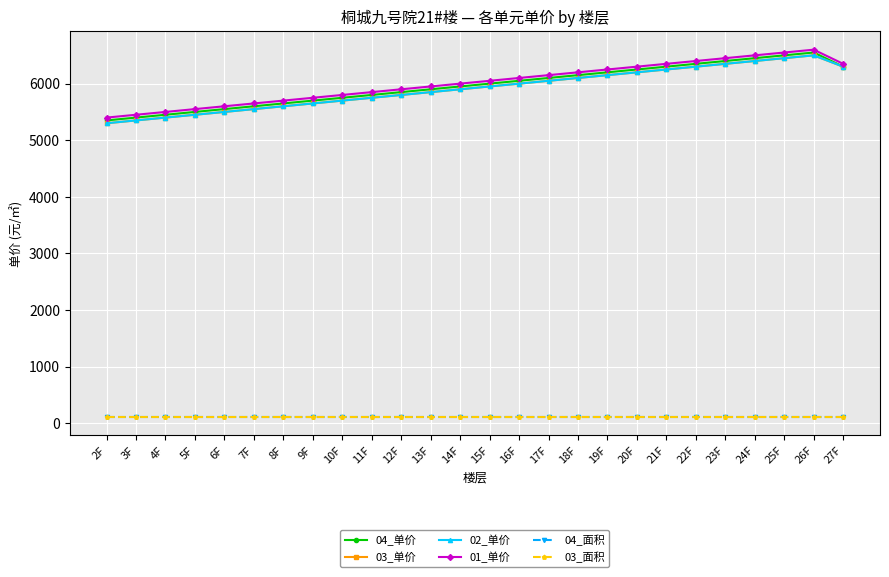

The value of 01_单价 at 6F is 8939.1. True or false?

False